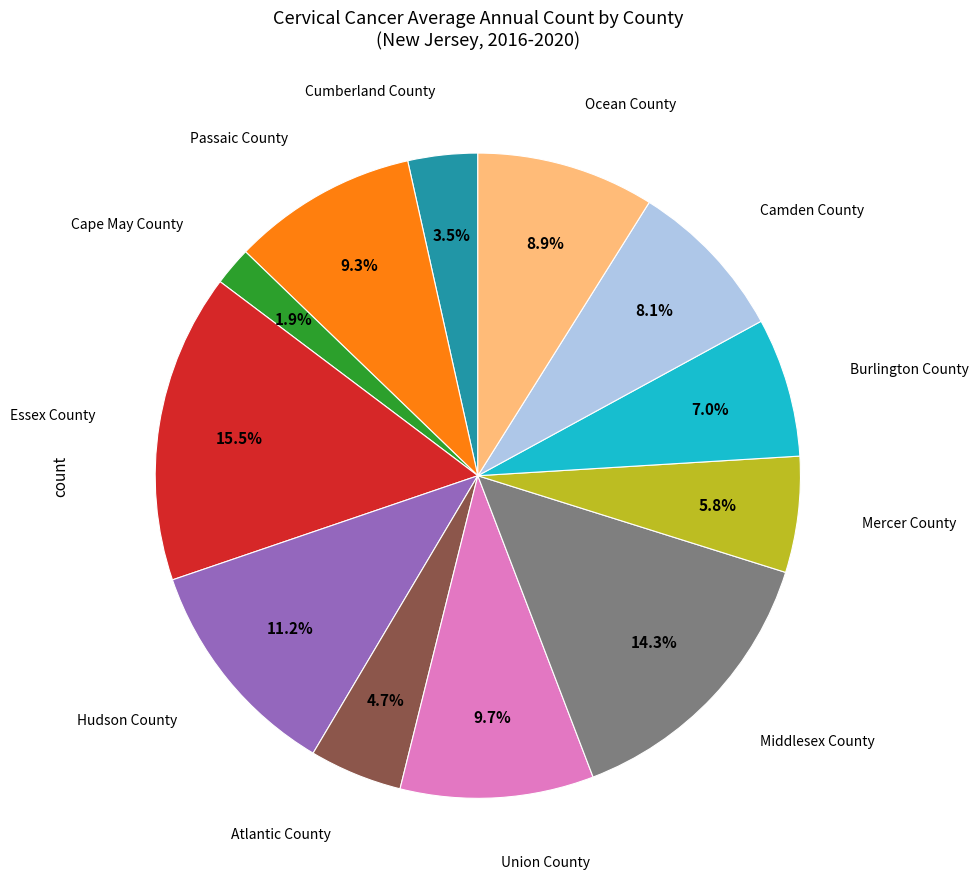

Is there any slice that represents more than half of the pie?

No